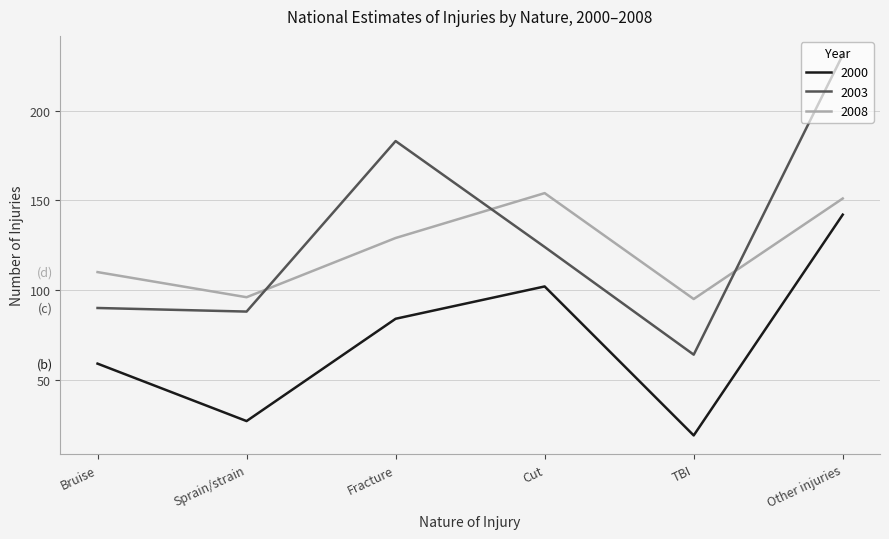

Reading right to left, extract all data points from this chart.

2000: 142	19	102	84	27	59
2003: 231	64	124	183	88	90
2008: 151	95	154	129	96	110